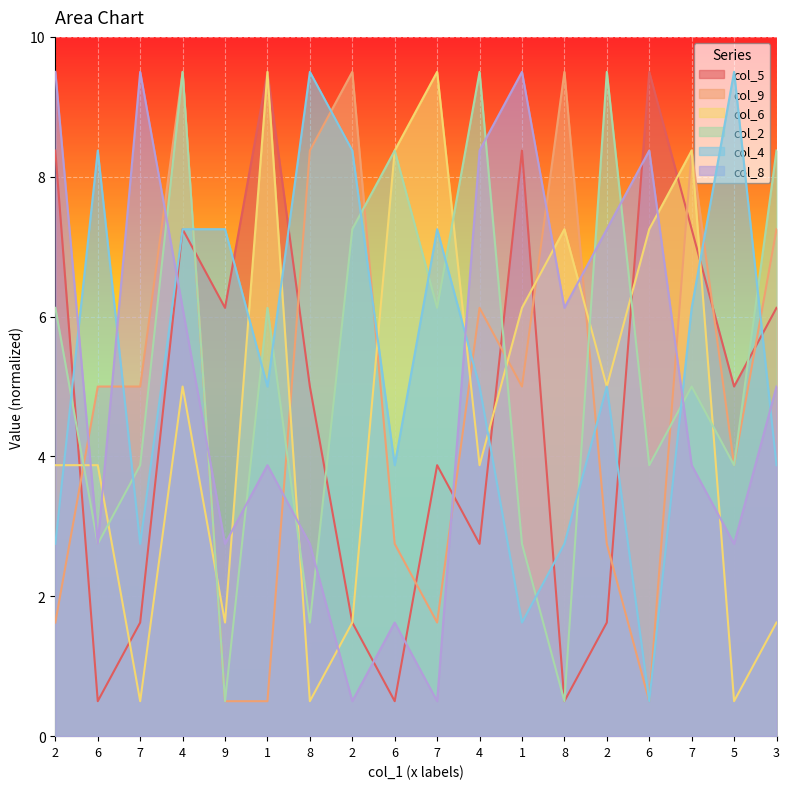

List the labels in order of col_9 value, smallest first.

9, 1, 6, 2, 7, 6, 2, 5, 6, 7, 1, 4, 3, 8, 7, 4, 2, 8